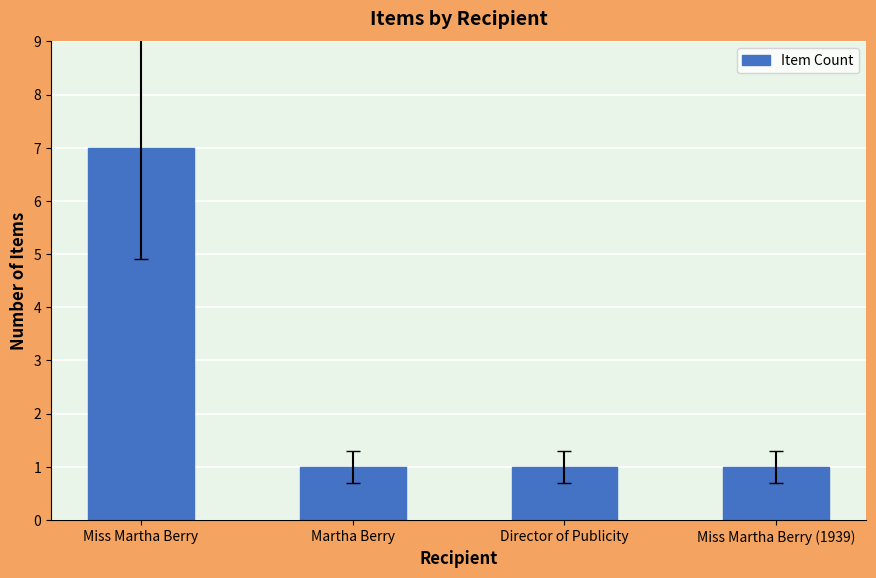

Reading right to left, list all the values displayed in this chart.

Miss Martha Berry (1939)=1	Director of Publicity=1	Martha Berry=1	Miss Martha Berry=7